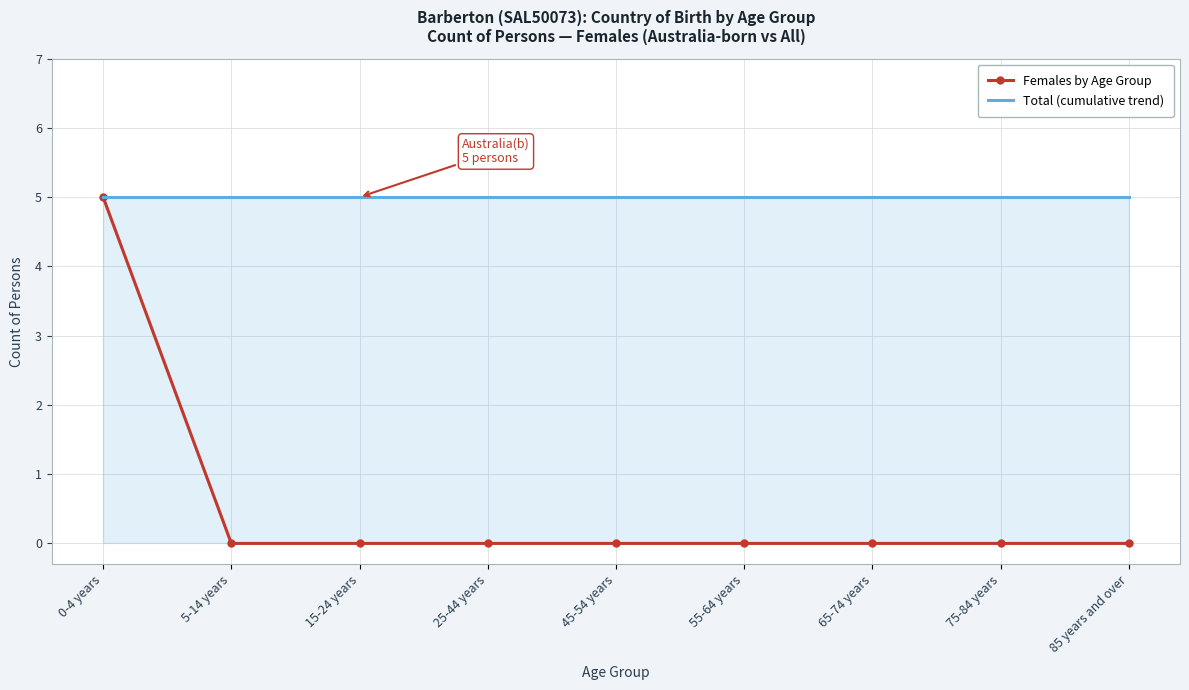

How many lines are shown in the chart?

2